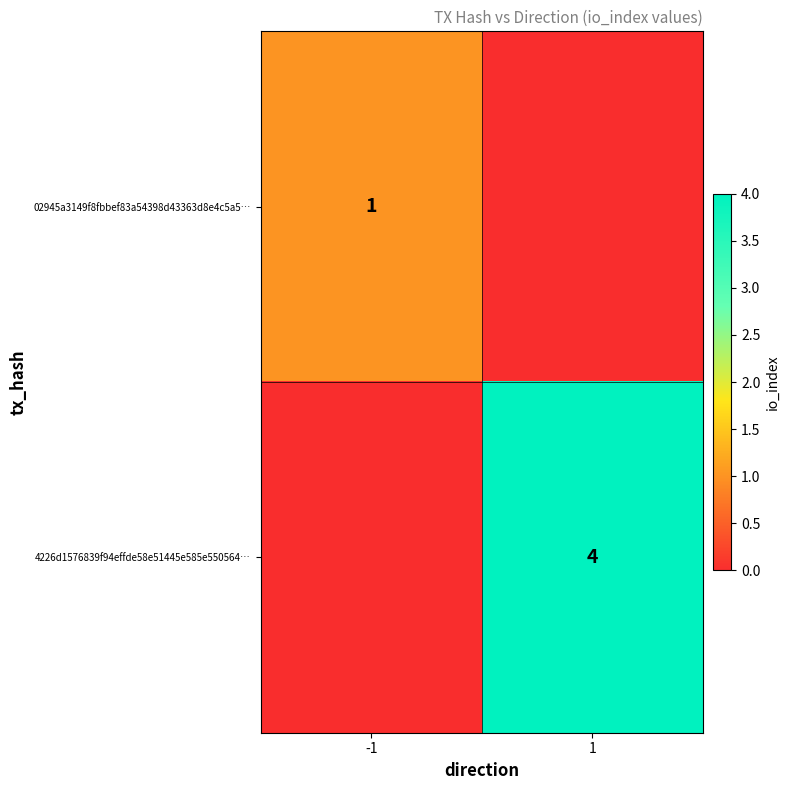

Between -1 and 1, which is larger?

-1